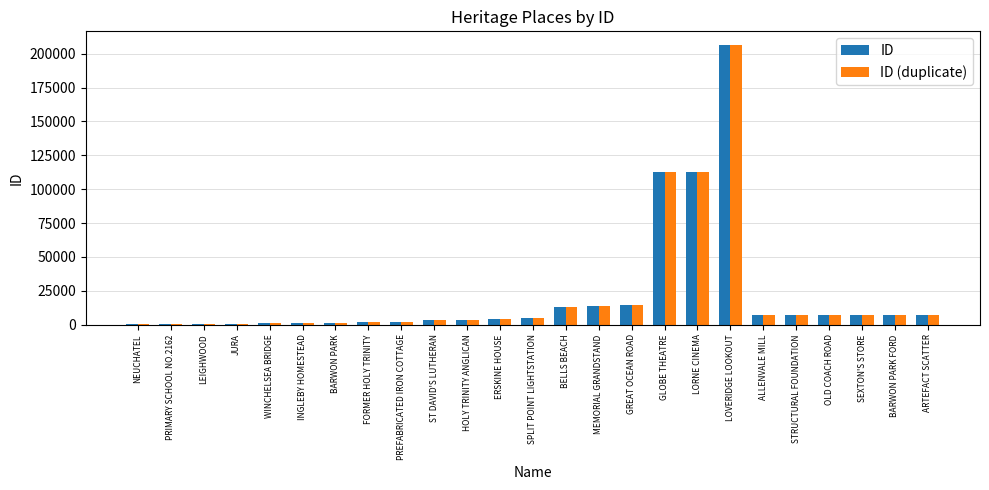

What are all the series names shown in the legend?

ID, ID (duplicate)